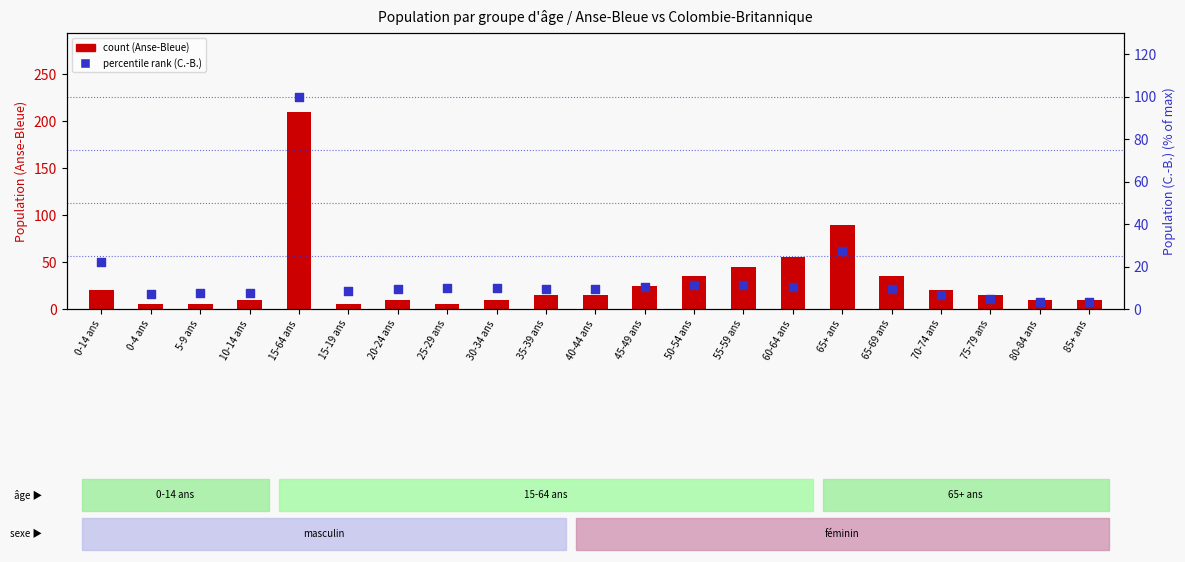

Which series has the widest spread of Y values?

count (Anse-Bleue)